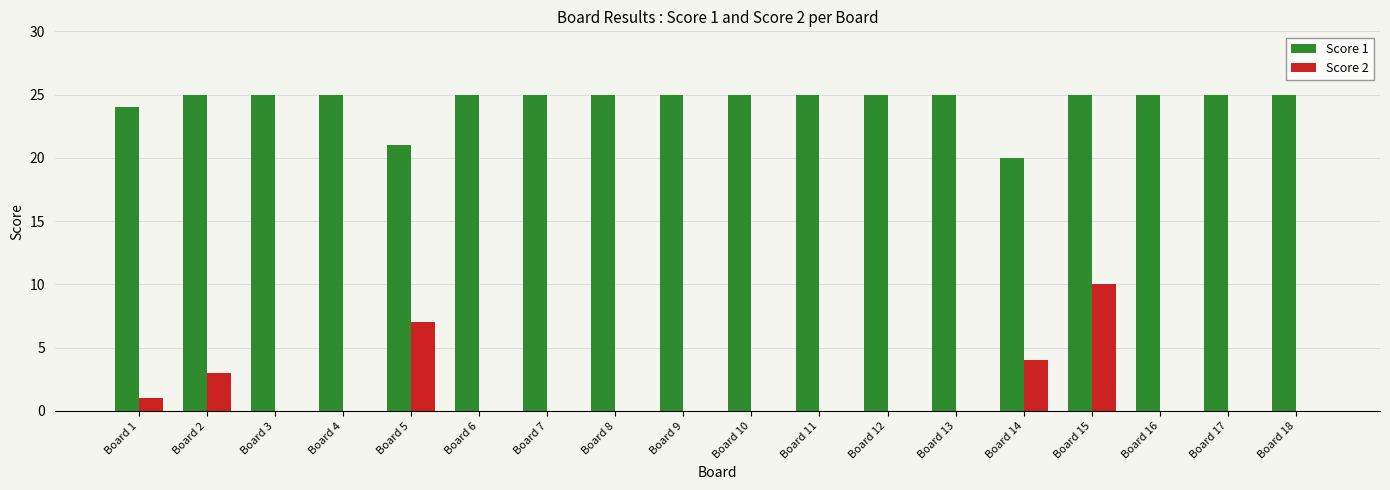

How many Score 2 values are between 0 and 1?

14